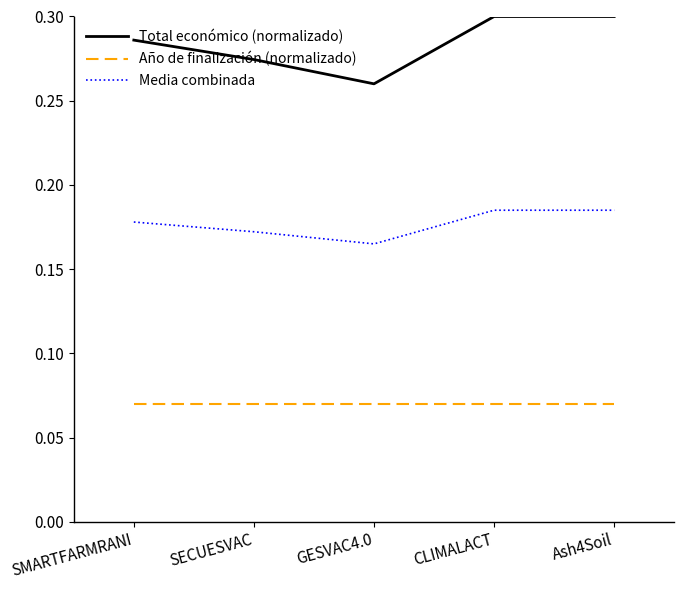

Which series has the largest range (max minus min)?

Total económico (normalizado)